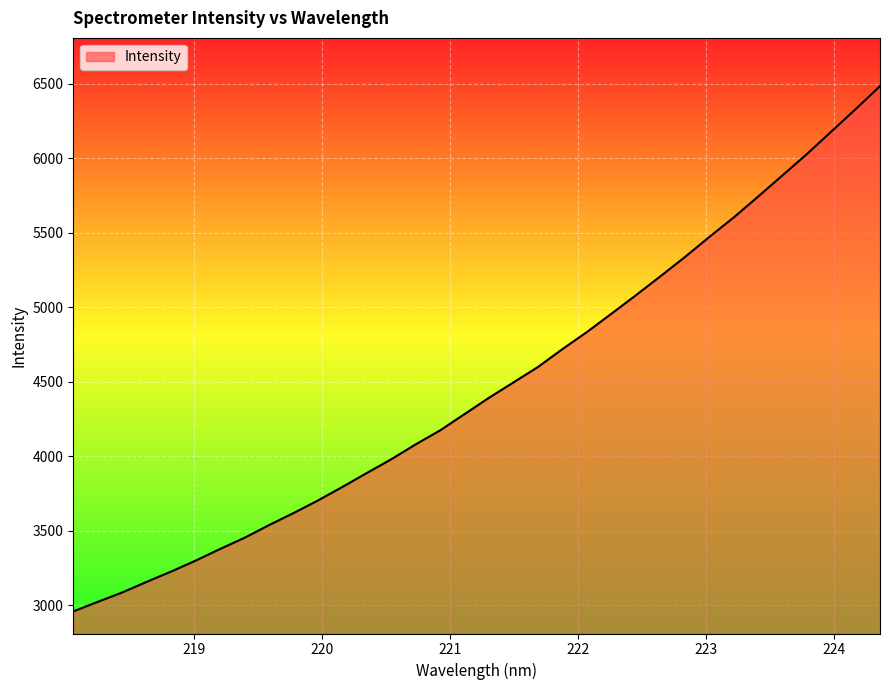

What is the sum of all values?

152018.6